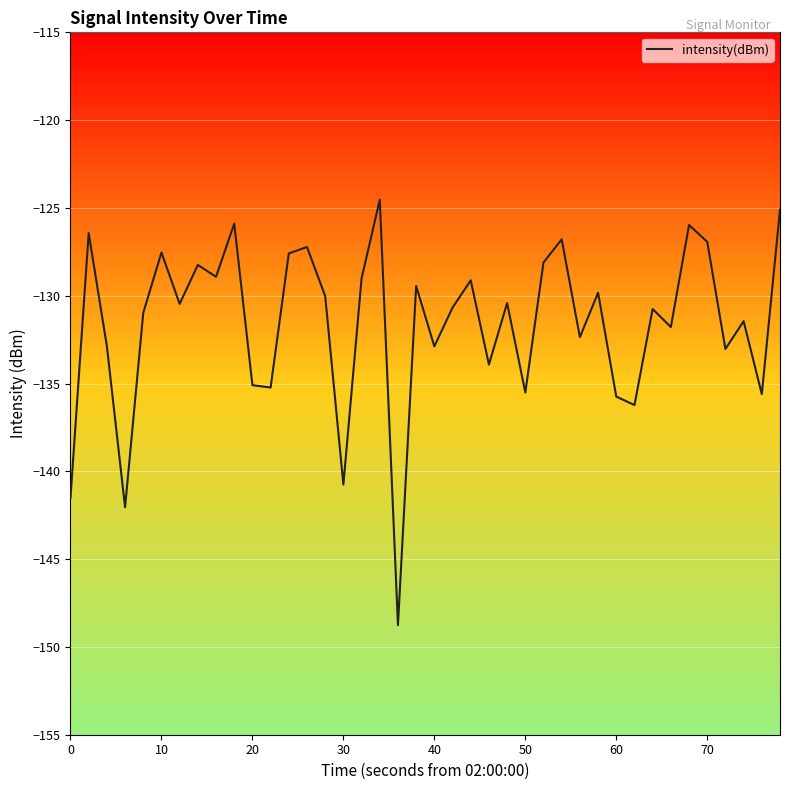

Is this an area chart (filled region under the line)?

No